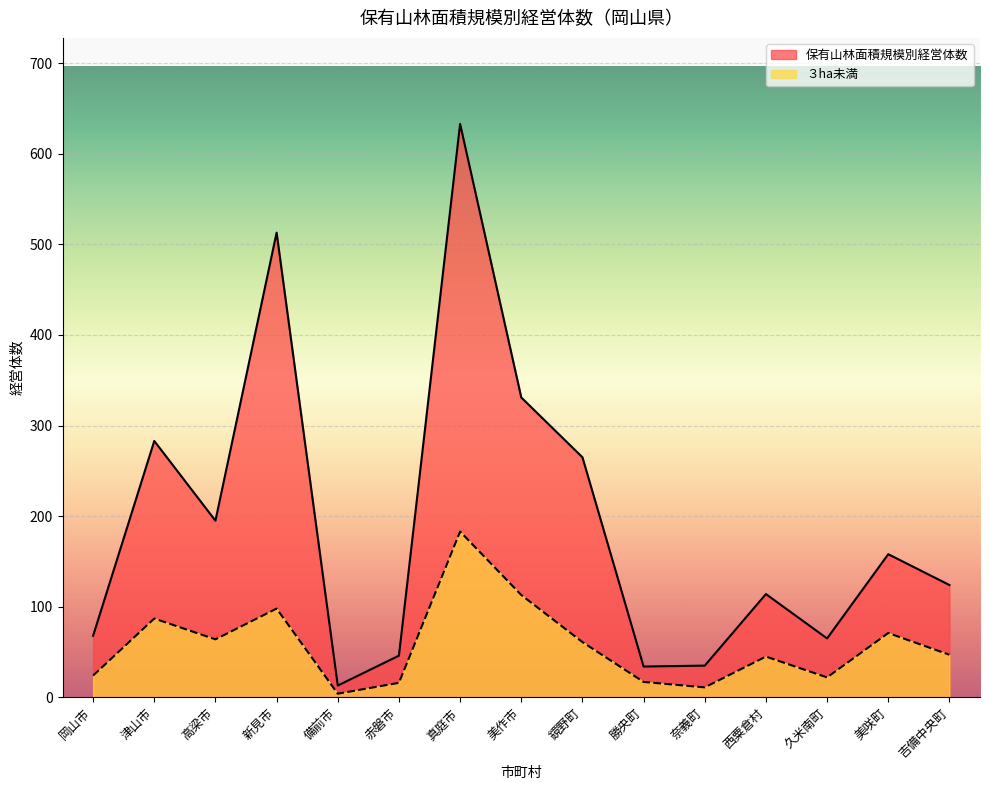

Is the value of ３ha未満 at 吉備中央町 greater than the value of 保有山林面積規模別経営体数 at 新見市?

No